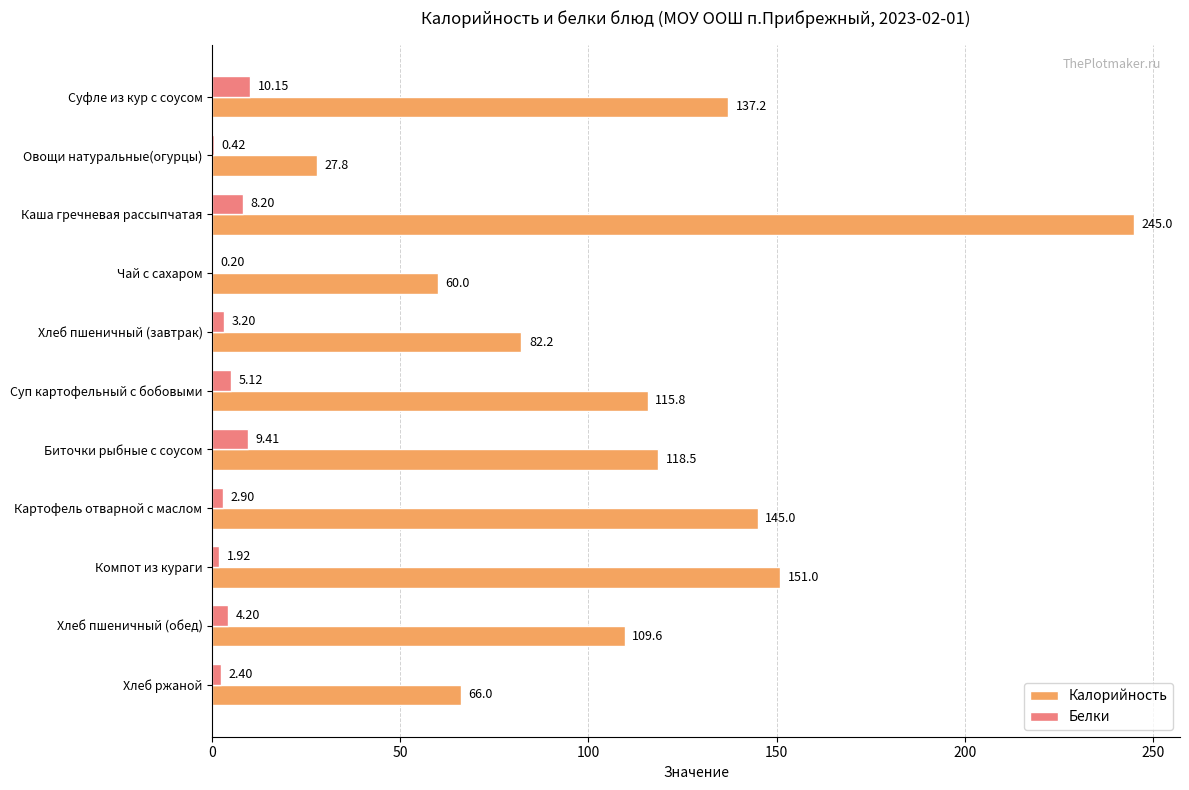

Which series changed the most between Суфле из кур с соусом and Хлеб ржаной?

Калорийность